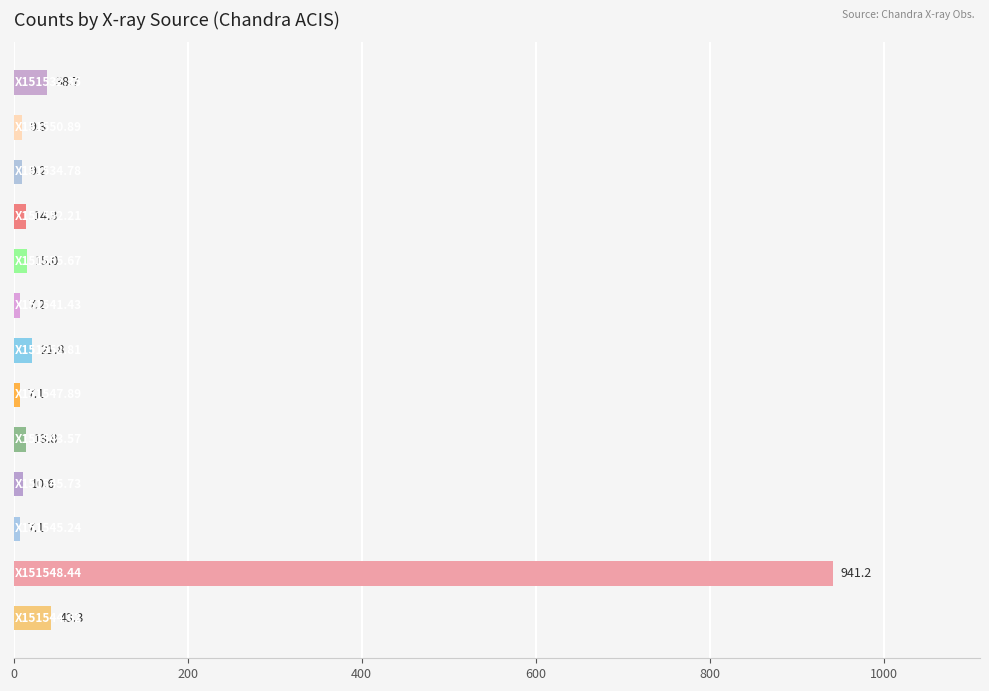

Does the chart contain stacked bars?

No